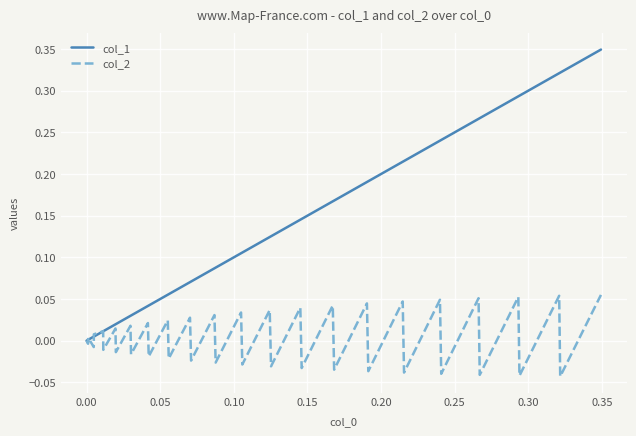

Rank the series by their maximum value, from lowest to highest.

col_2, col_1